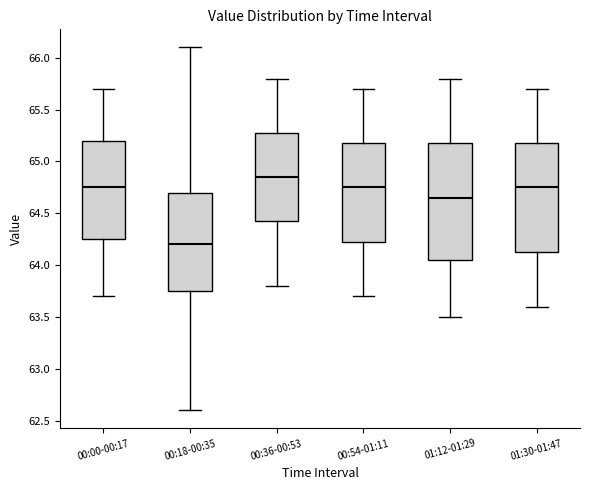

Where does the upper whisker of the box for 00:36-00:53 end on the y-axis? The values are not printed on the chart, so give them approximately, as read against the axis.

65.80